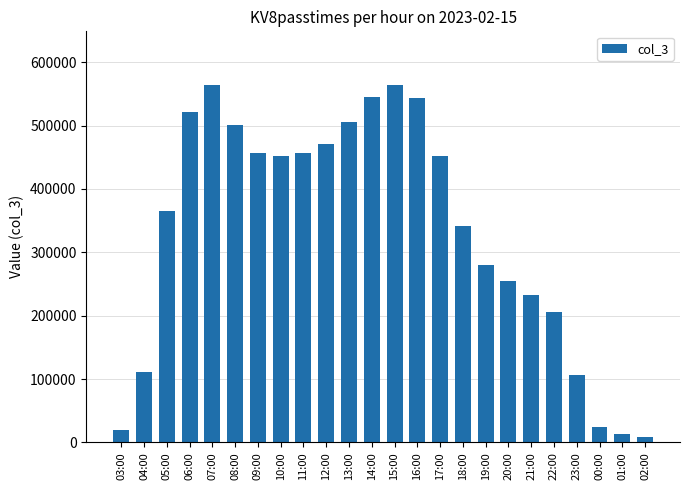

The value at 18:00 is 342188. True or false?

True